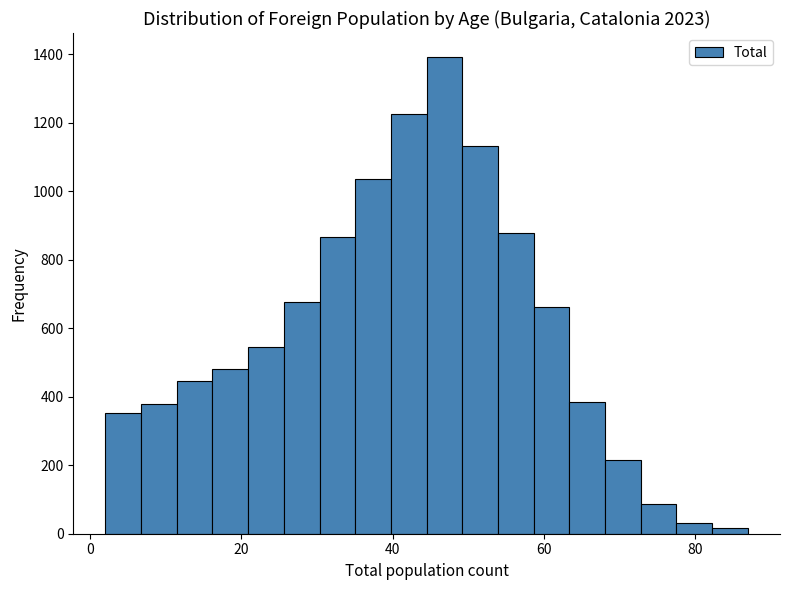

Read against the x-axis, roughly where is the centre of the tallest bar?

46